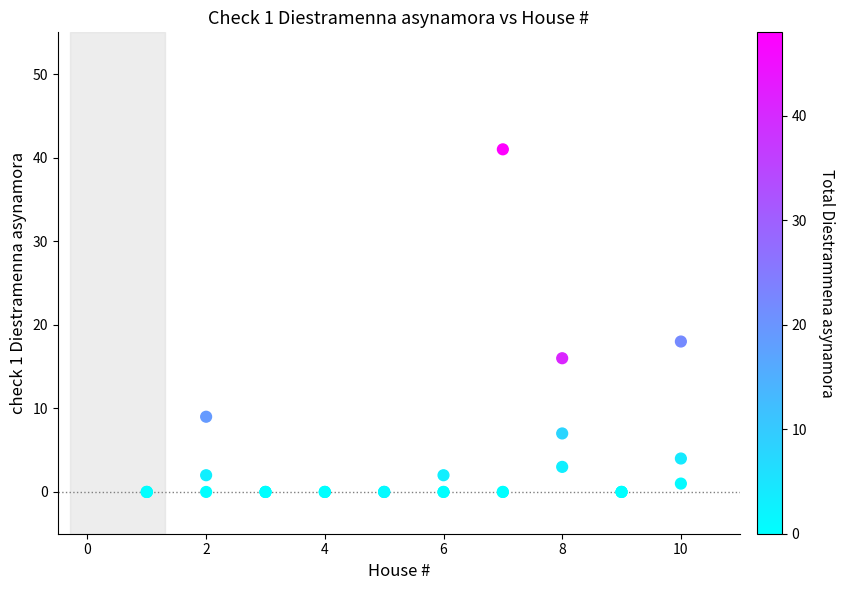

What Y value in the scatter plot is closest to 20?

18